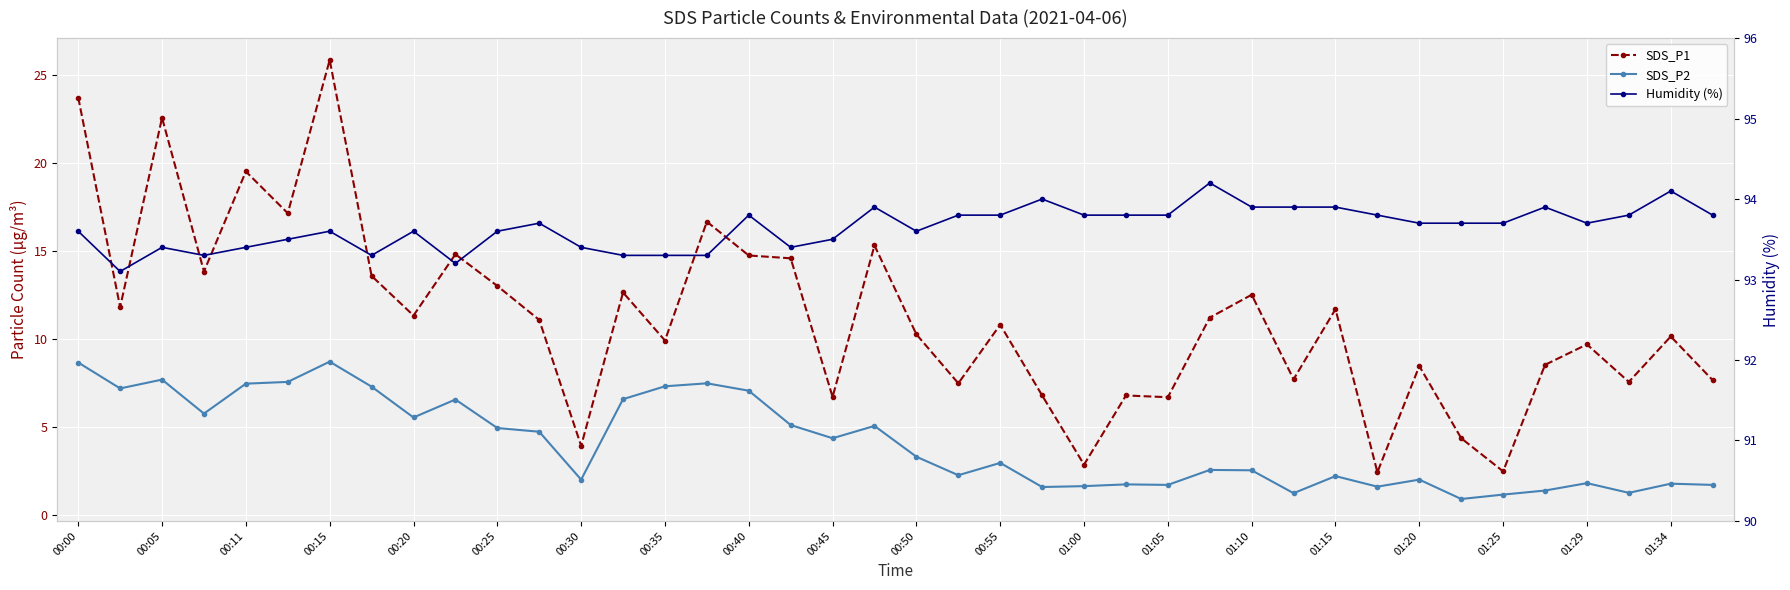

True or false: SDS_P1 and SDS_P2 cross at least once.

False